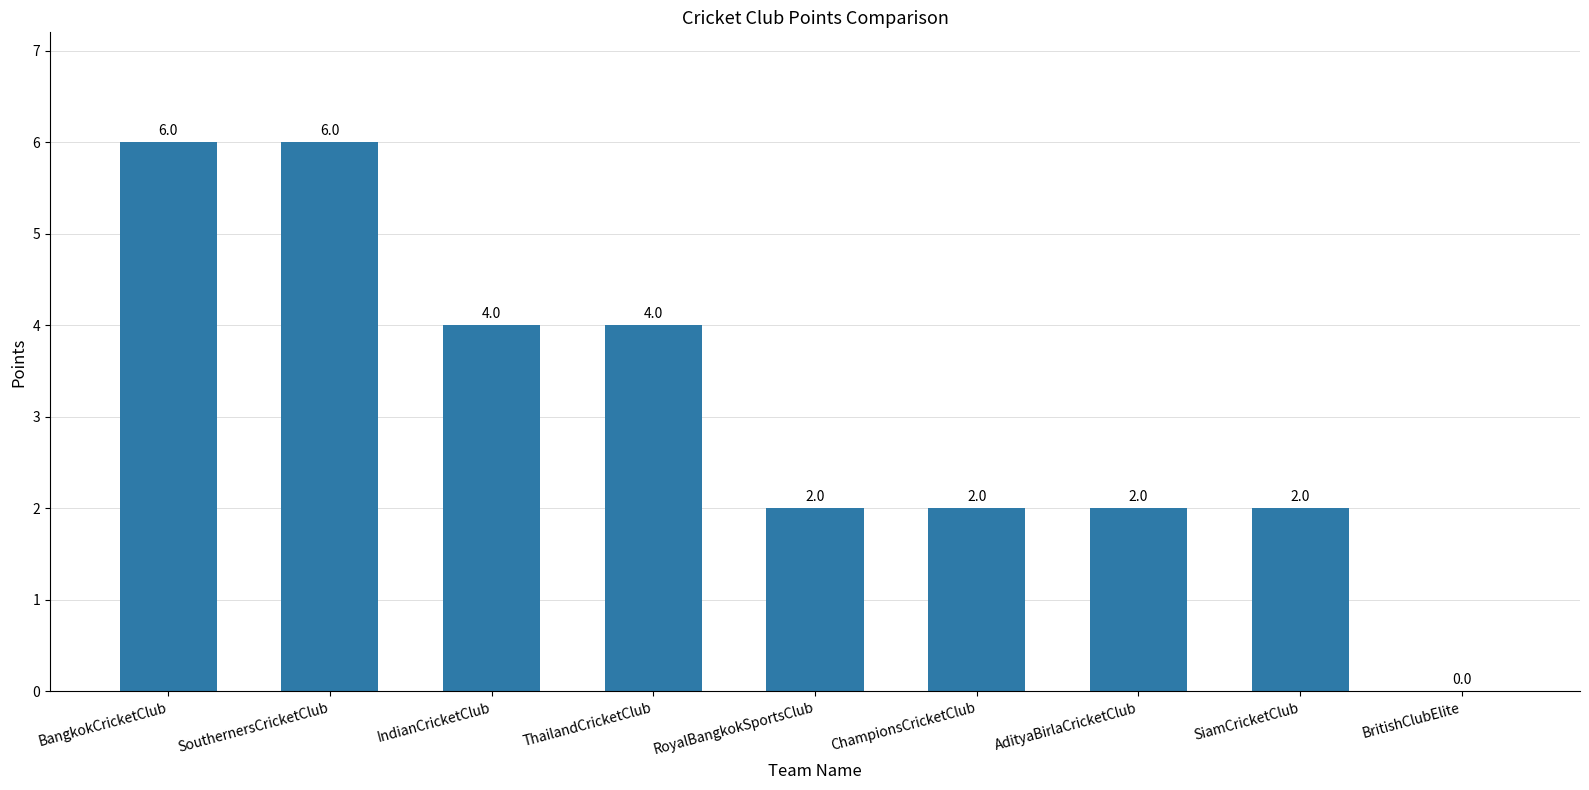

Count the values in the range 2 to 4.

6